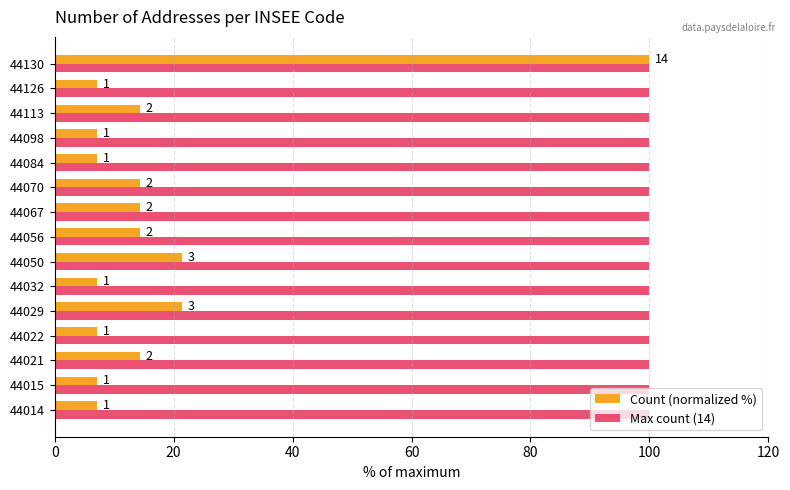

Count the number of data series in this chart.

2